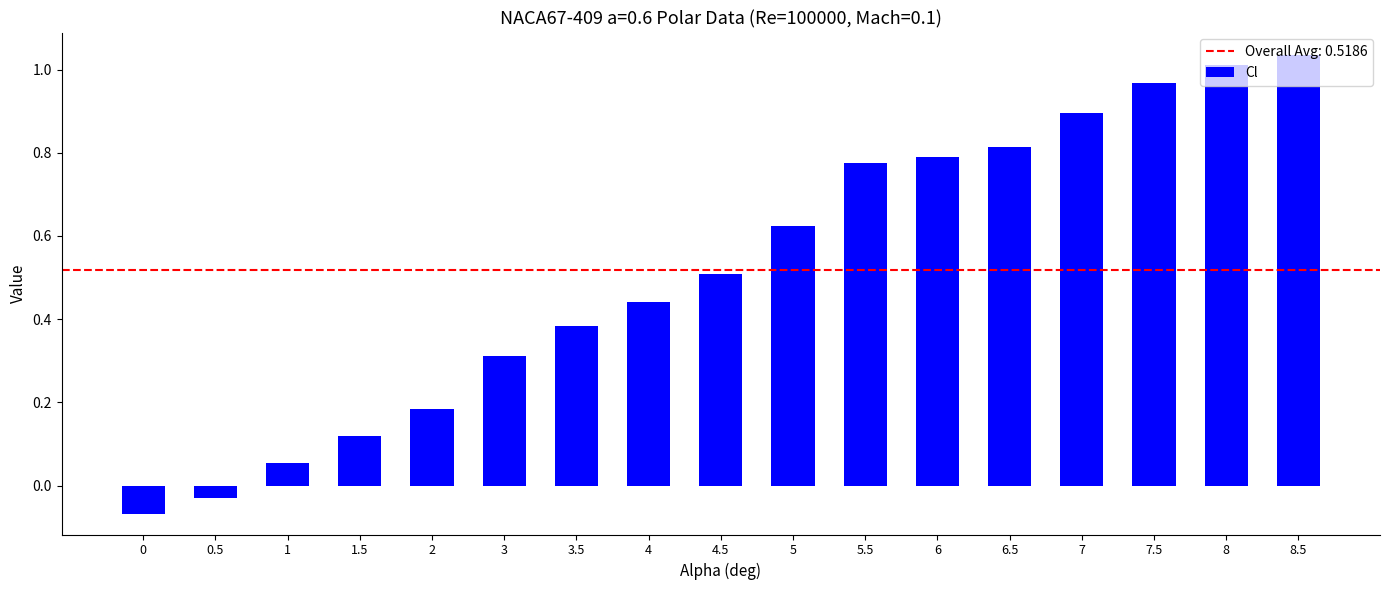

At which label is the value closest to 0?

0.5